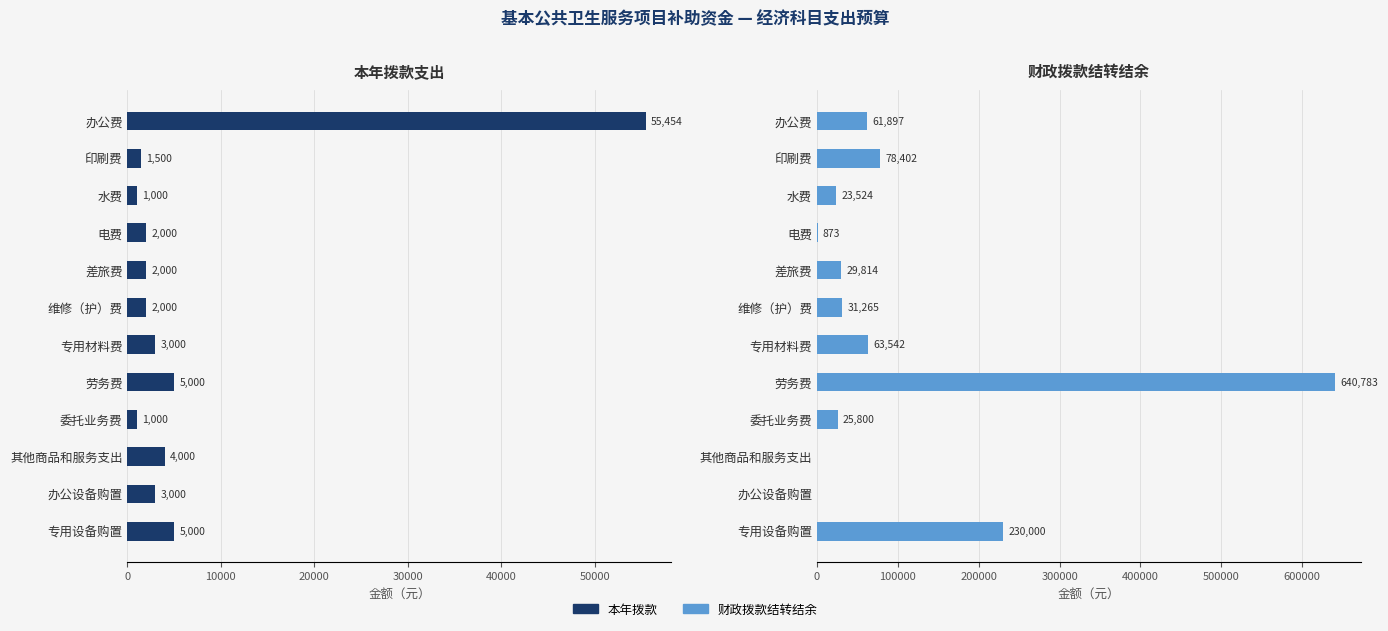

Reading left to right, what are all the values shown in this chart?

本年拨款: 55454.0	1500.0	1000.0	2000.0	2000.0	2000.0	3000.0	5000.0	1000.0	4000.0	3000.0	5000.0
财政拨款结转结余: 61897.0	78402.0	23524.0	872.7	29814.0	31265.0	63542.0	640782.6	25800.0	0.0	0.0	230000.0